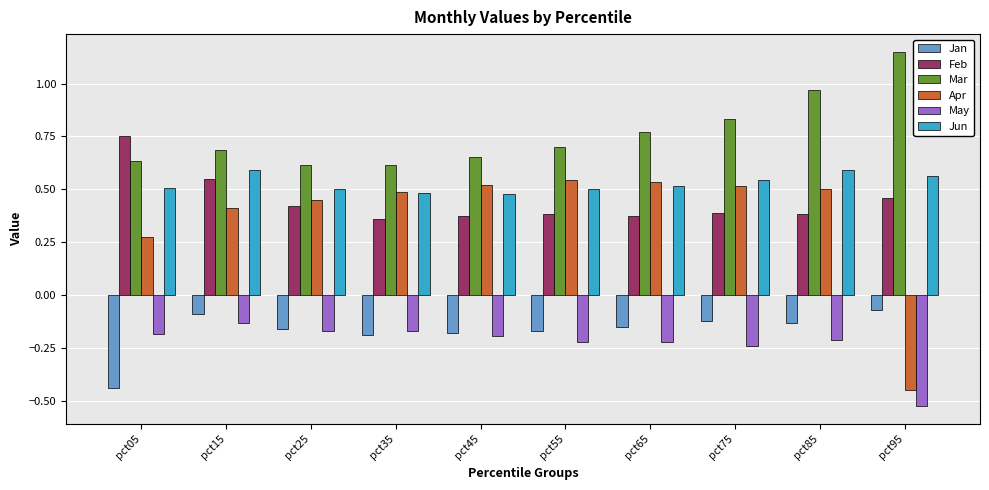

Where is Apr nearest to the value 0?

pct05